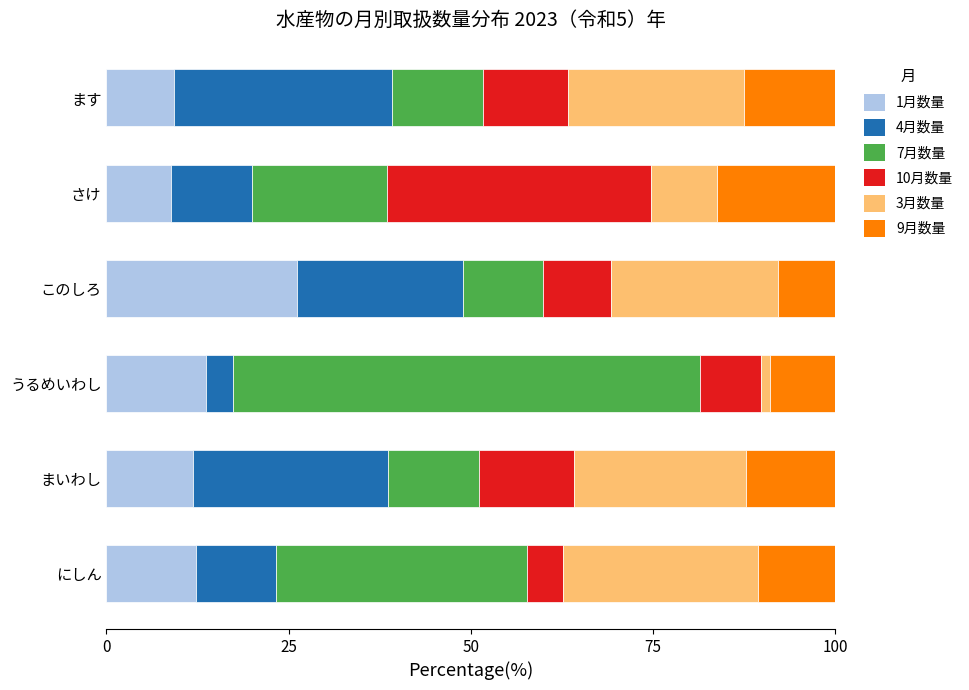

What is the average value of the 1月数量 series?

13.7